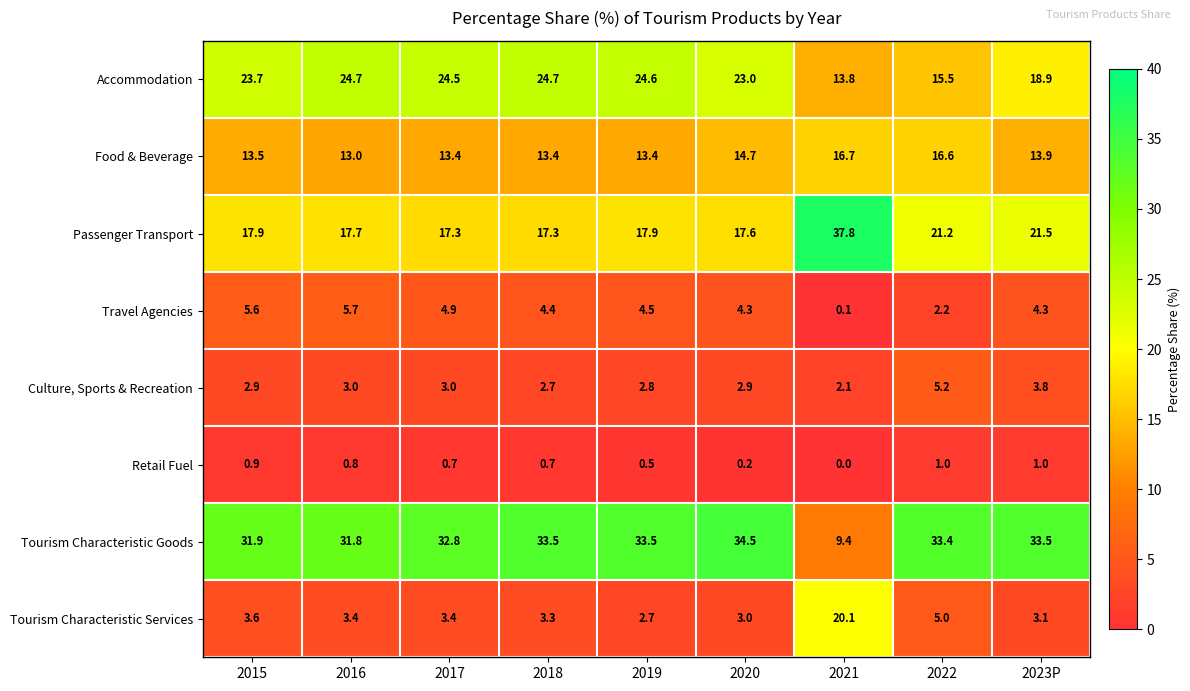

Where is Food & Beverage nearest to the value 14?

2023P